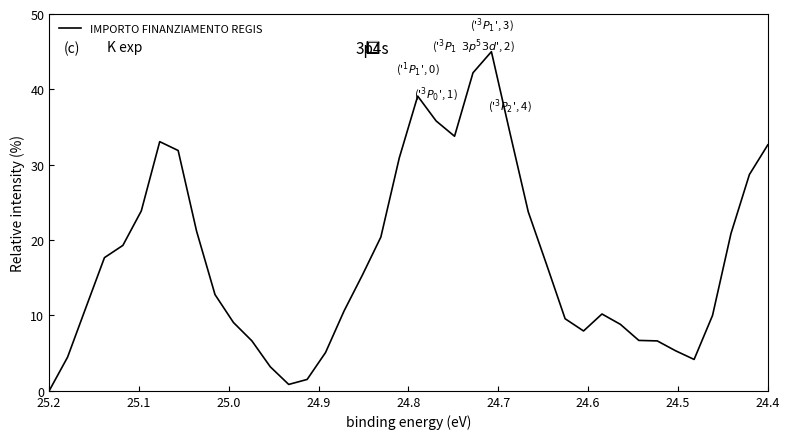

Is this an area chart (filled region under the line)?

No